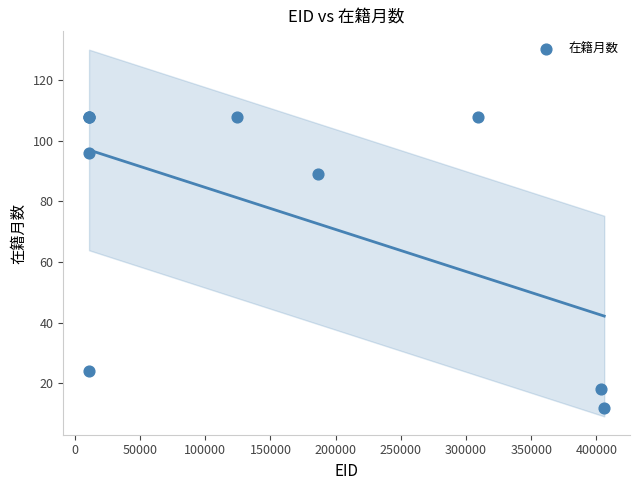

What Y value in the scatter plot is closest to 60?

89